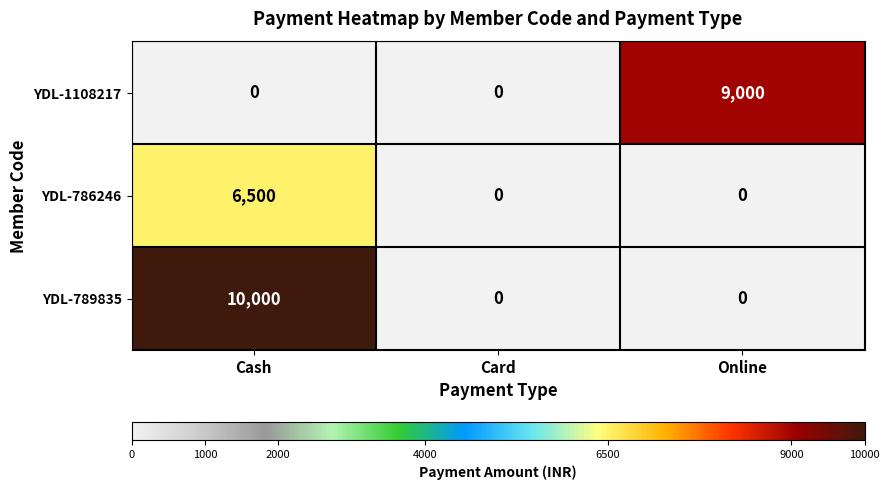

Which series has the largest total across all categories?

YDL-789835